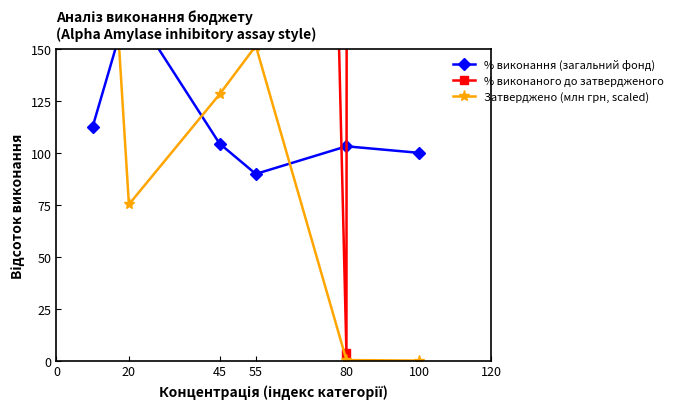

What is the approximate value of % виконання (загальний фонд) at 20?

172.3